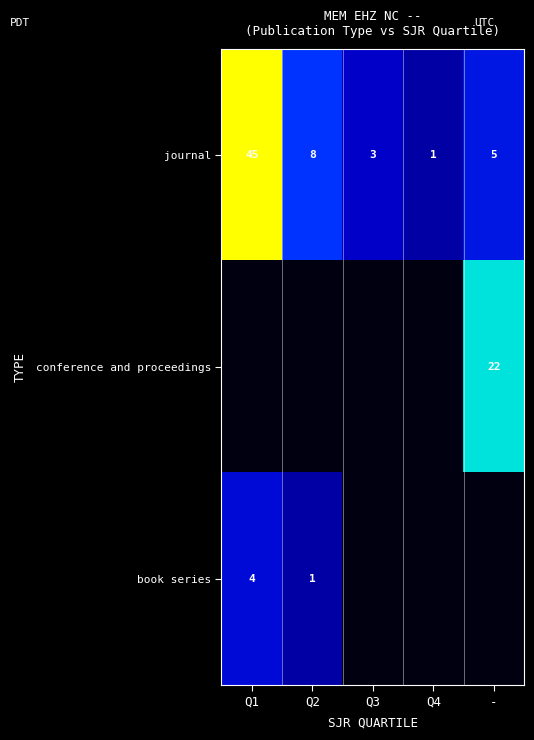

Is the value of conference and proceedings at - greater than the value of journal at Q3?

Yes